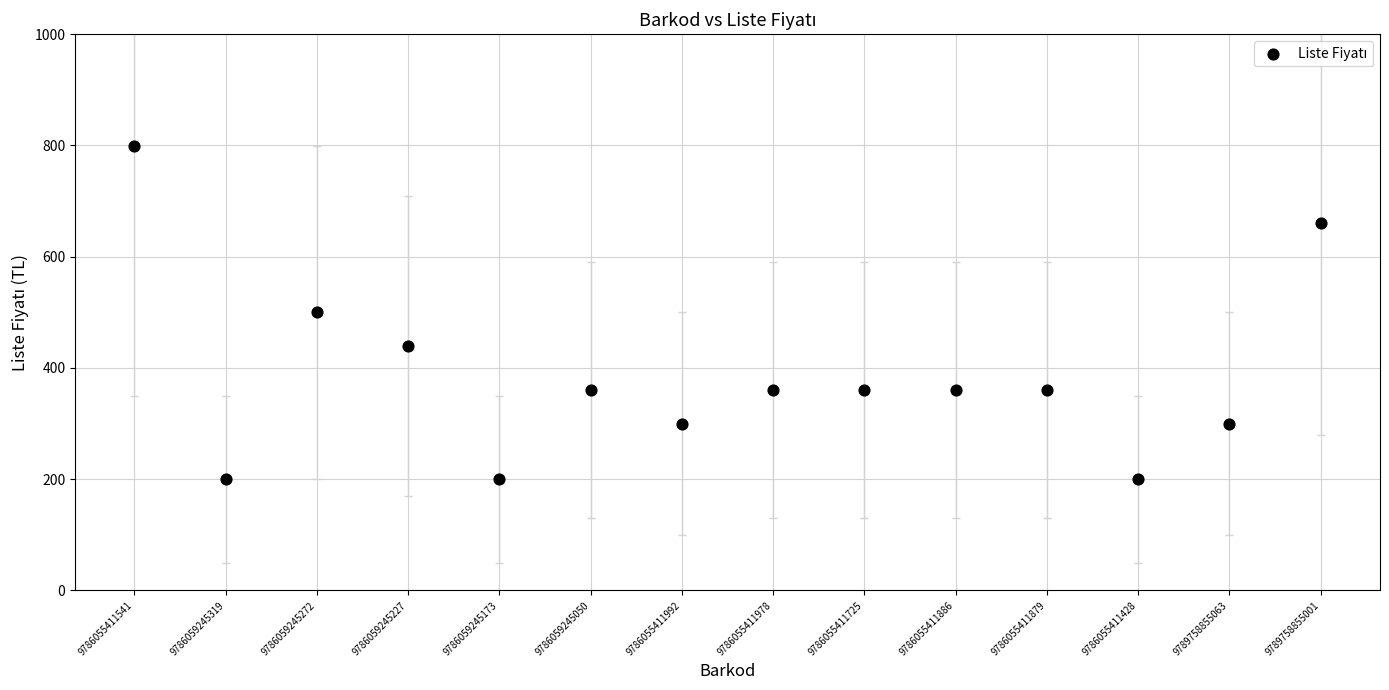

What is the range of Y values (max minus min)?

600.0